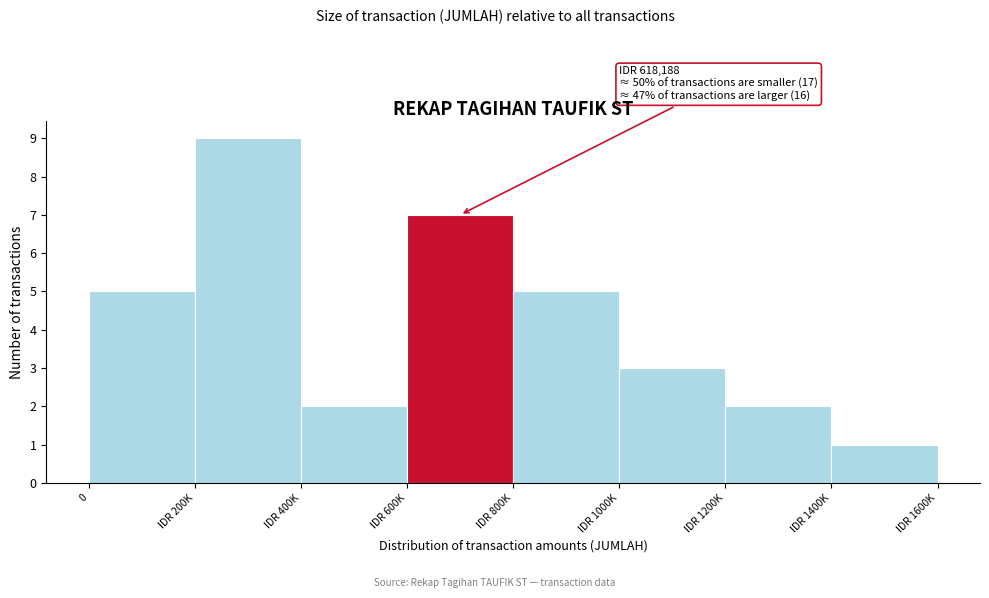

Reading left to right, transcribe all the data shown in this chart.

0=5	IDR 200K=9	IDR 400K=2	IDR 600K=7	IDR 800K=5	IDR 1000K=3	IDR 1200K=2	IDR 1400K=1